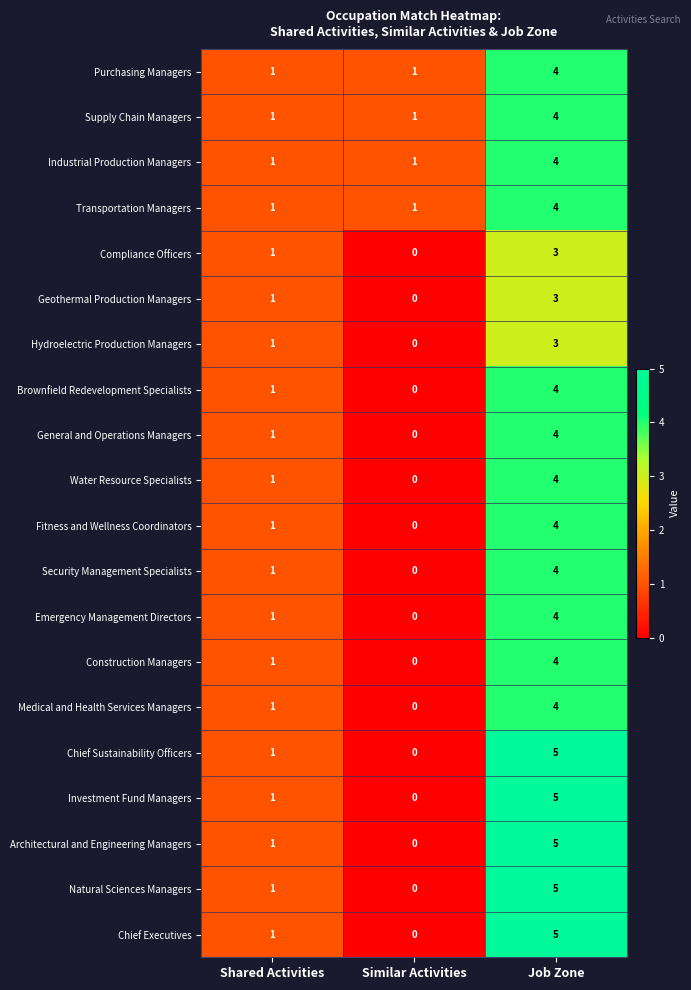

Read the Compliance Officers value at Job Zone.

3